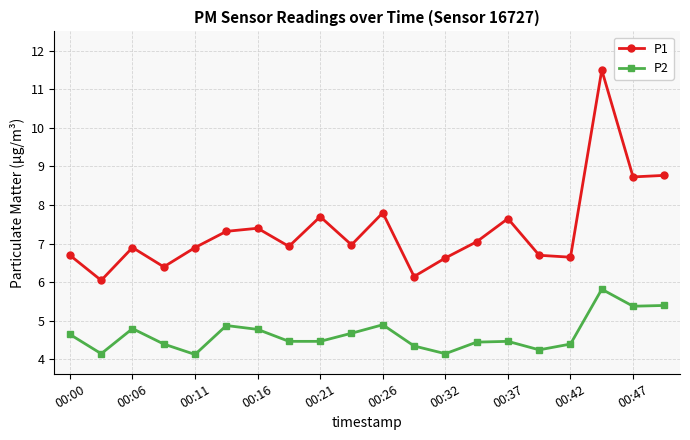

What are all the series names shown in the legend?

P1, P2